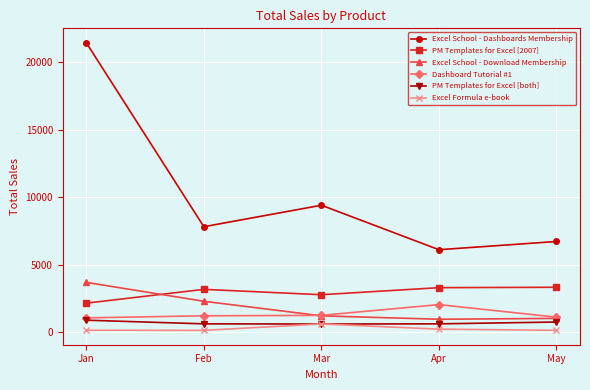

Is this an area chart (filled region under the line)?

No